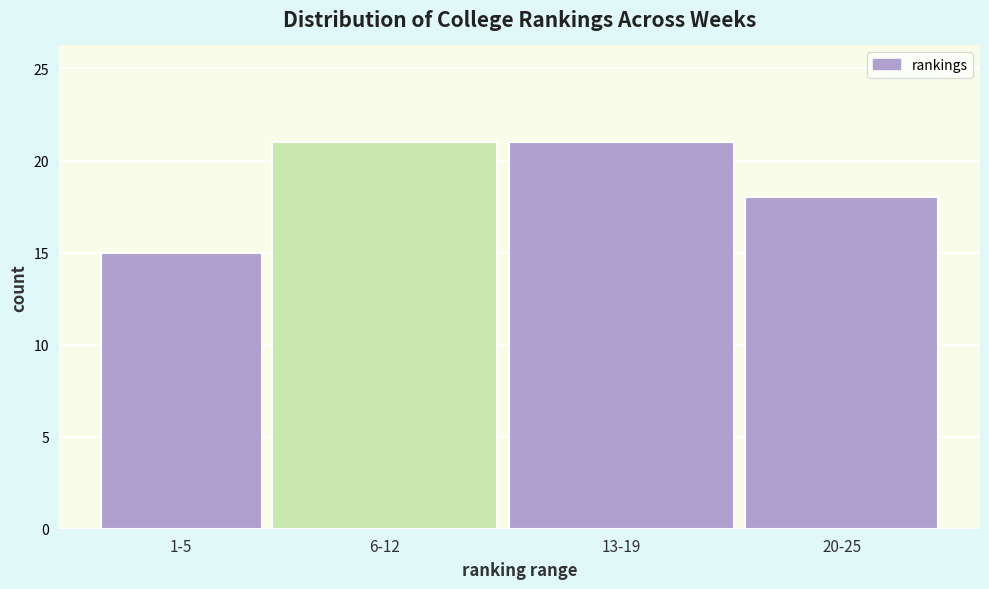

Reading left to right, extract all data points from this chart.

15	21	21	18